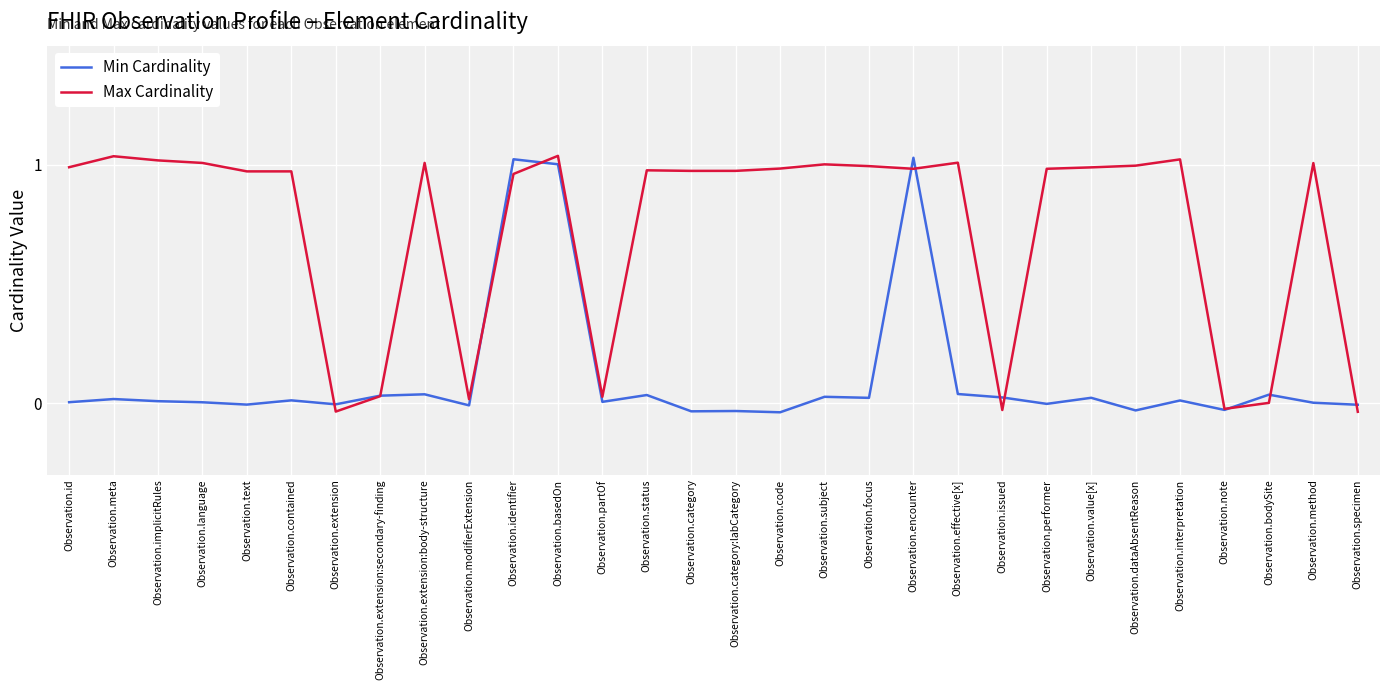

Count the number of categories in the chart.

30